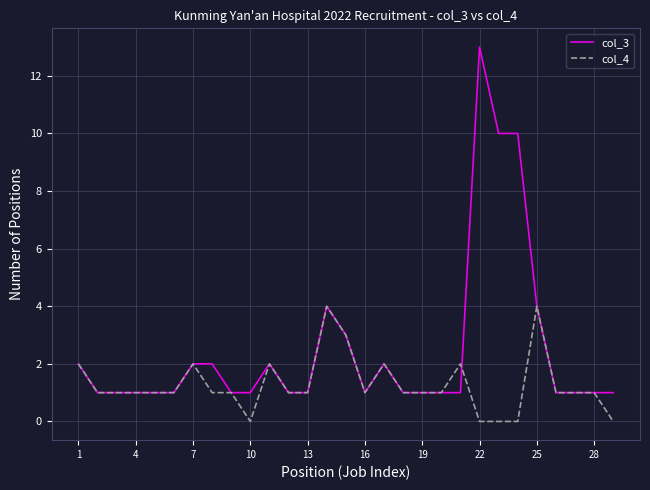

Reading left to right, extract all data points from this chart.

col_3: 2	1	1	1	1	1	2	2	1	1	2	1	1	4	3	1	2	1	1	1	1	13	10	10	4	1	1	1	1
col_4: 2	1	1	1	1	1	2	1	1	0	2	1	1	4	3	1	2	1	1	1	2	0	0	0	4	1	1	1	0